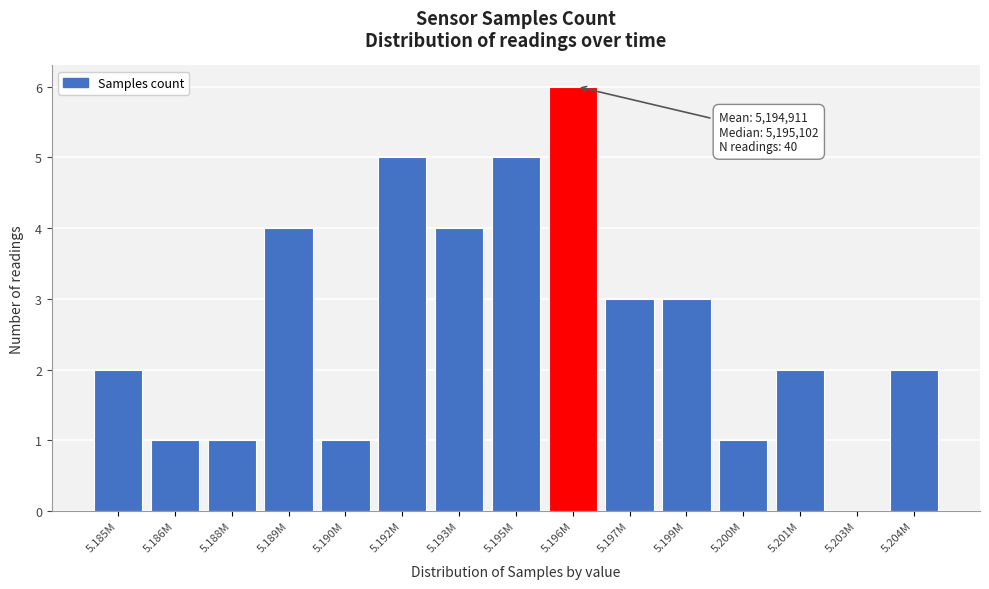

Reading left to right, what are all the values shown in this chart?

5.185M=2	5.186M=1	5.188M=1	5.189M=4	5.190M=1	5.192M=5	5.193M=4	5.195M=5	5.196M=6	5.197M=3	5.199M=3	5.200M=1	5.201M=2	5.203M=0	5.204M=2